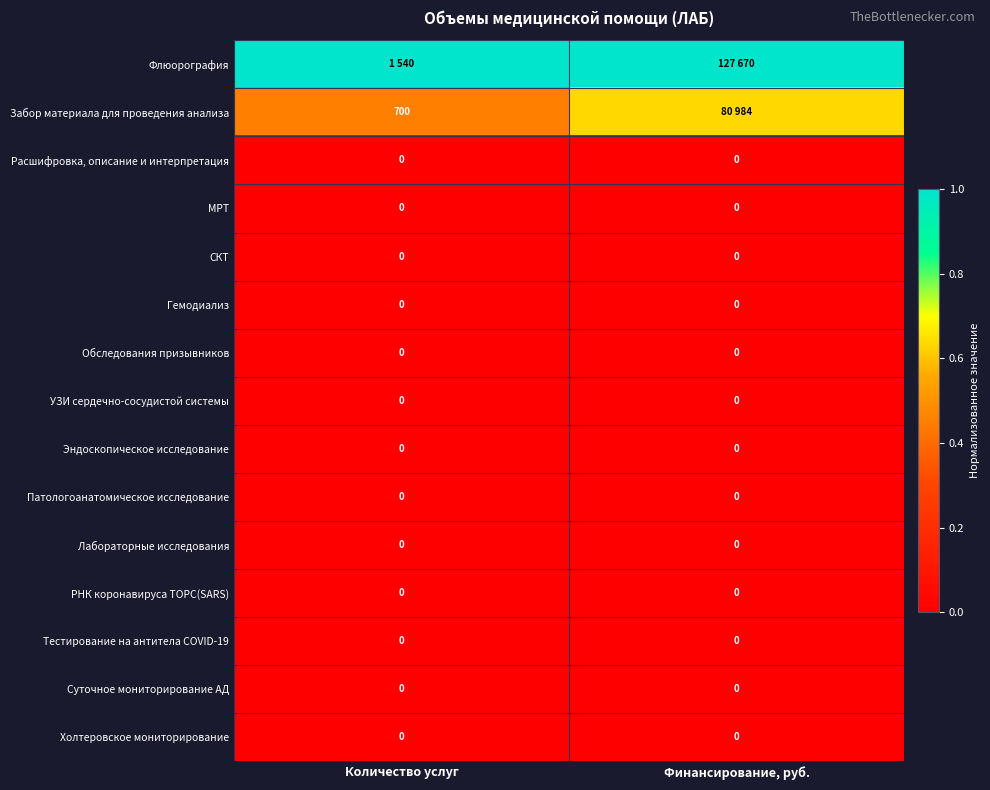

At which category is the sum across all series the highest?

Финансирование, руб.